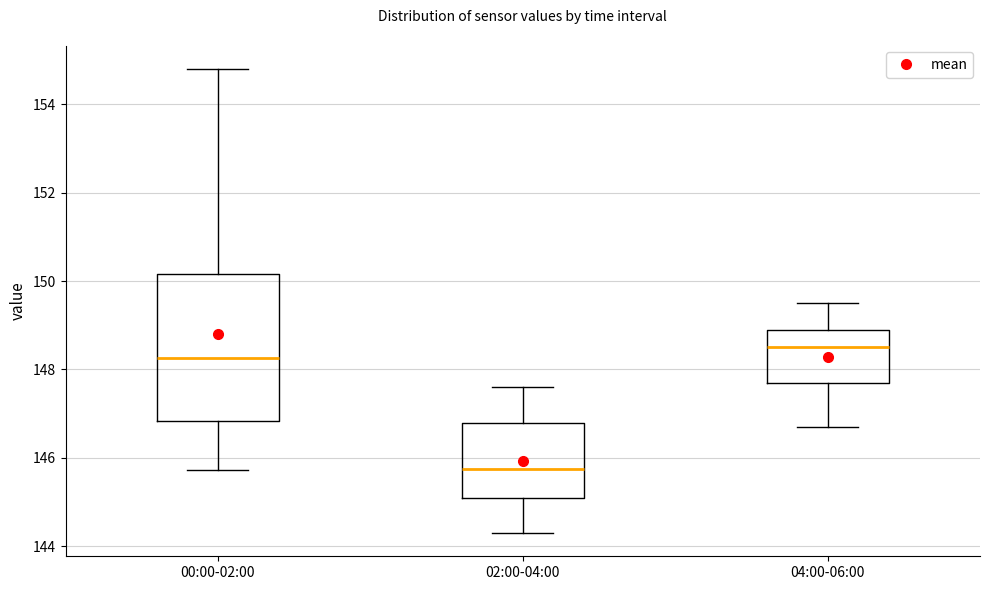

Which box is the tallest, from its lower edge to its upper edge?

00:00-02:00